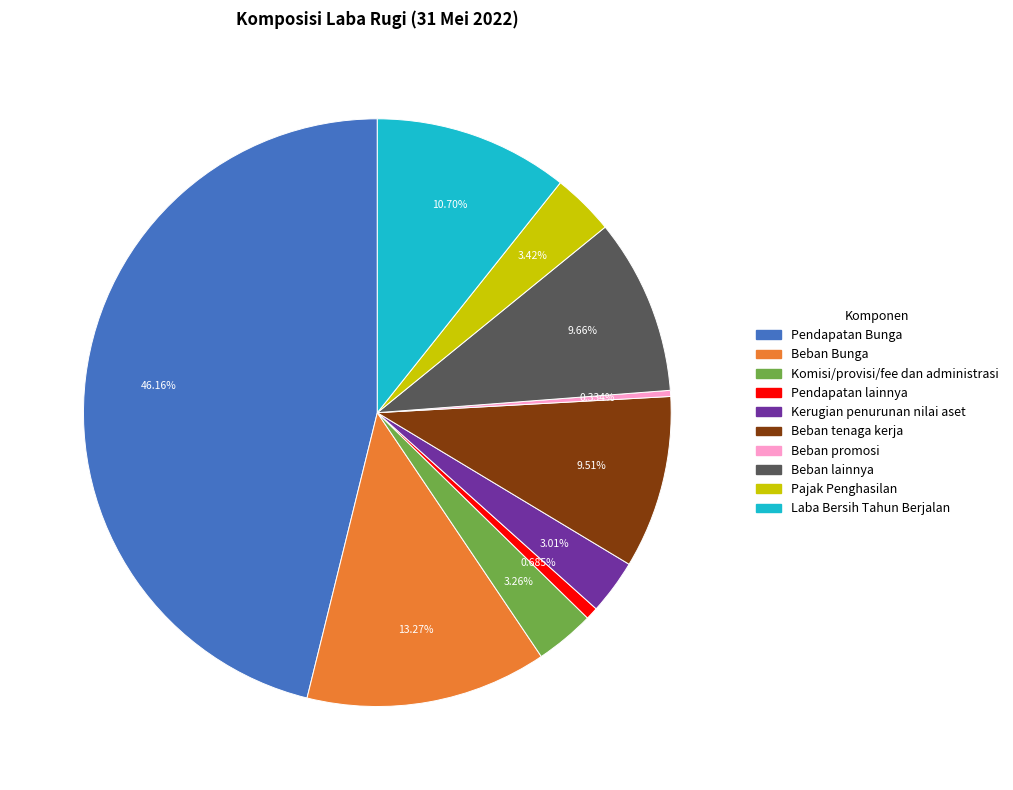

What is the largest slice in the pie chart?

Pendapatan Bunga